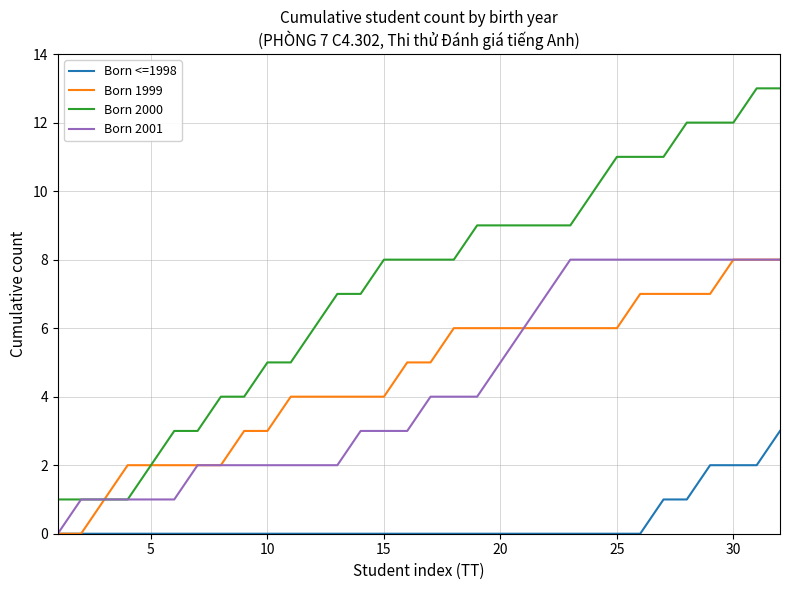

Which series has the widest spread of values?

Born 2000